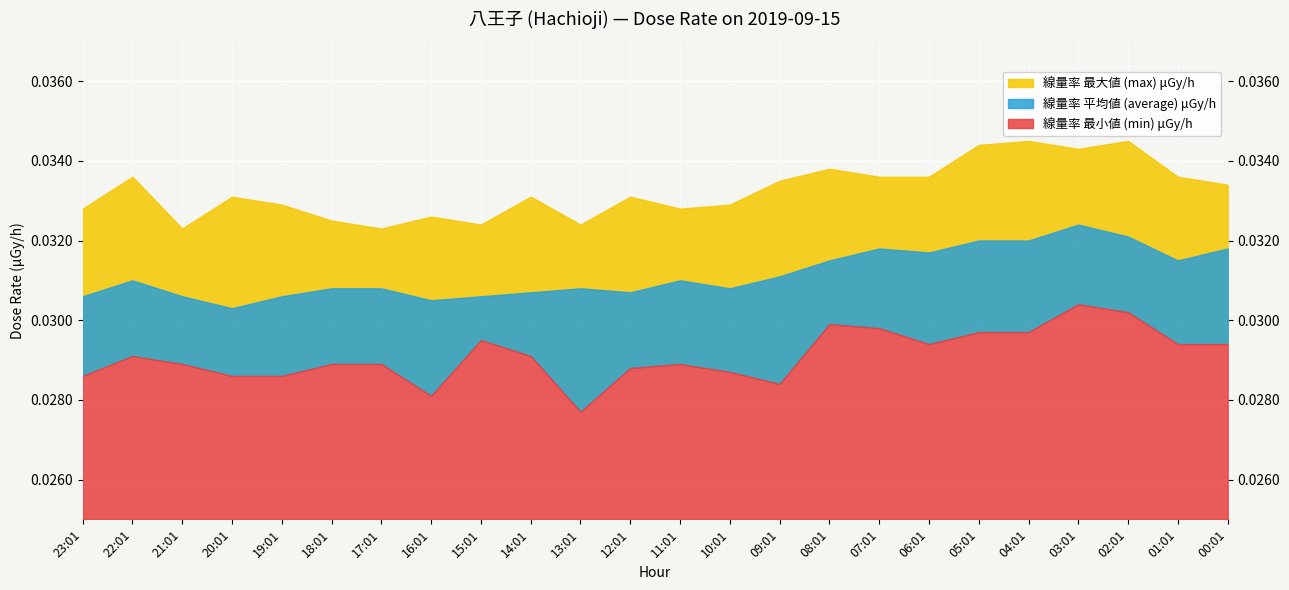

Which series has the largest total across all categories?

線量率 最大値 (max) μGy/h